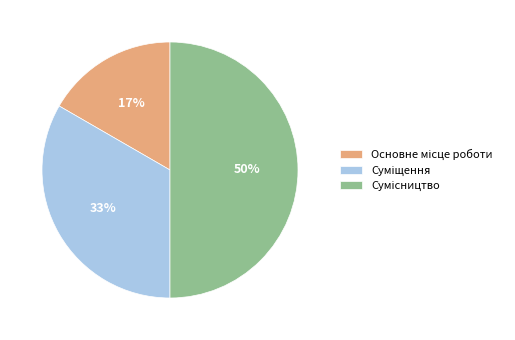

To the nearest percent, what is the average slice percentage?

33%